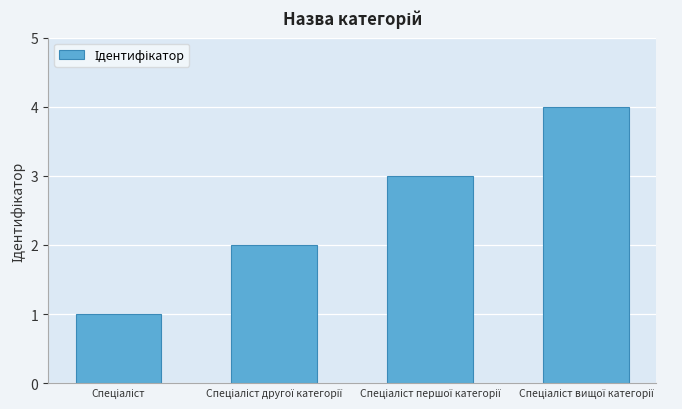

What is the sum of all values?

10